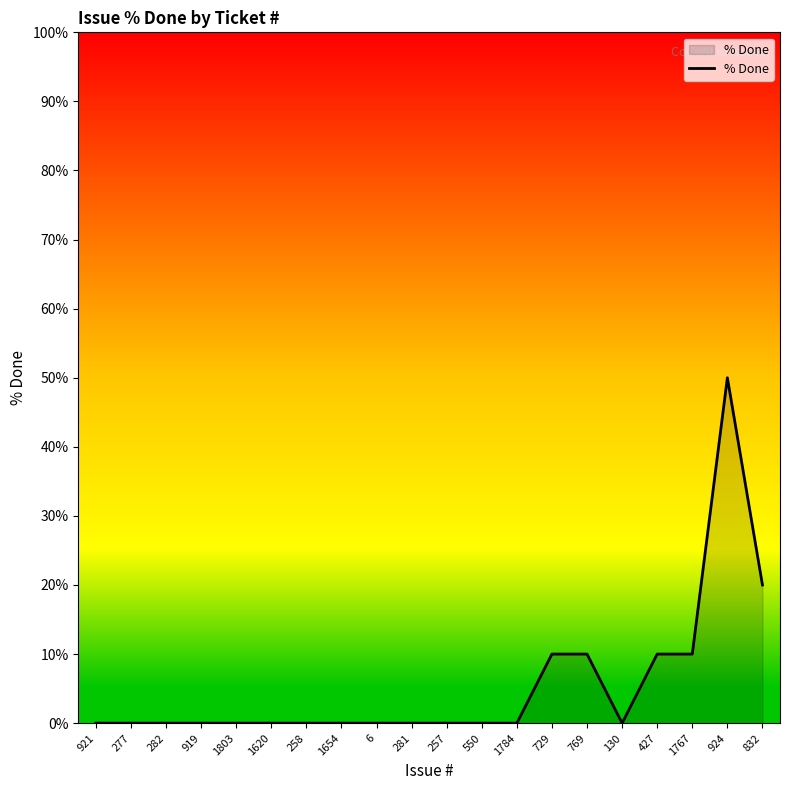

Reading left to right, list all the values displayed in this chart.

921=0	277=0	282=0	919=0	1803=0	1620=0	258=0	1654=0	6=0	281=0	257=0	550=0	1784=0	729=10	769=10	130=0	427=10	1767=10	924=50	832=20